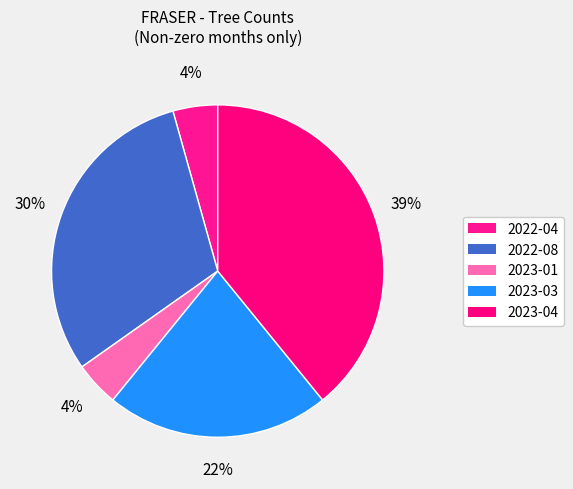

Is it true that 2023-03 is 31% of the pie?

False